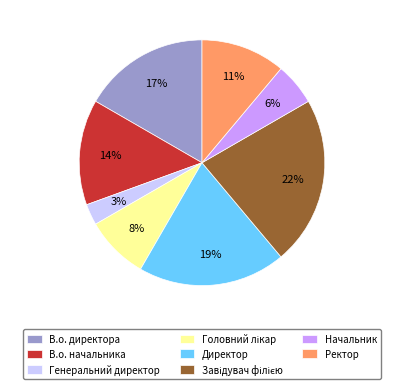

Which category has the smallest portion of the pie?

Генеральний директор